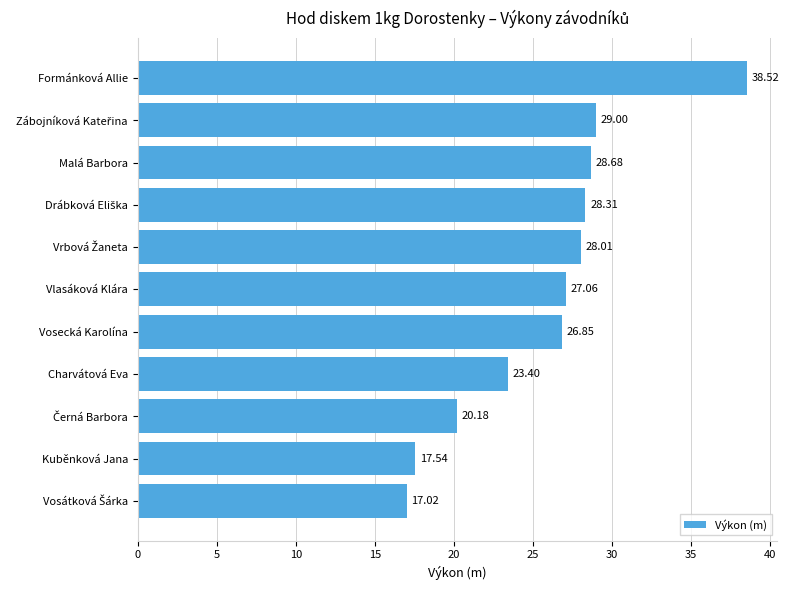

What is the average value?

25.9